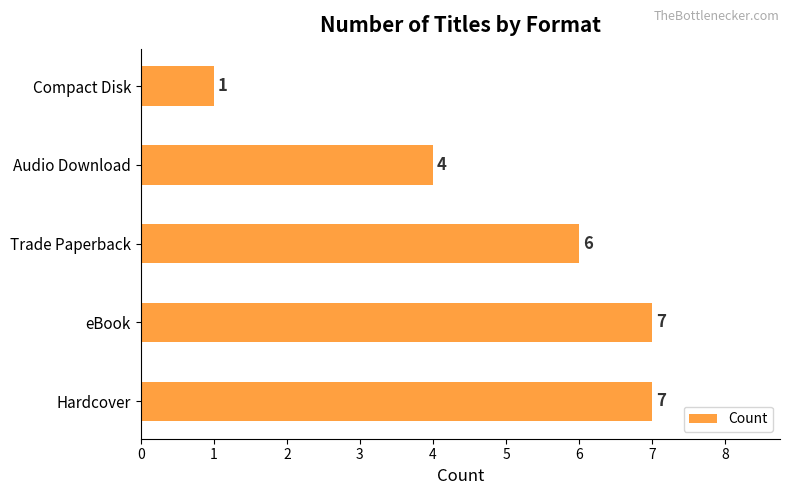

Which has a higher value, Audio Download or Compact Disk?

Audio Download